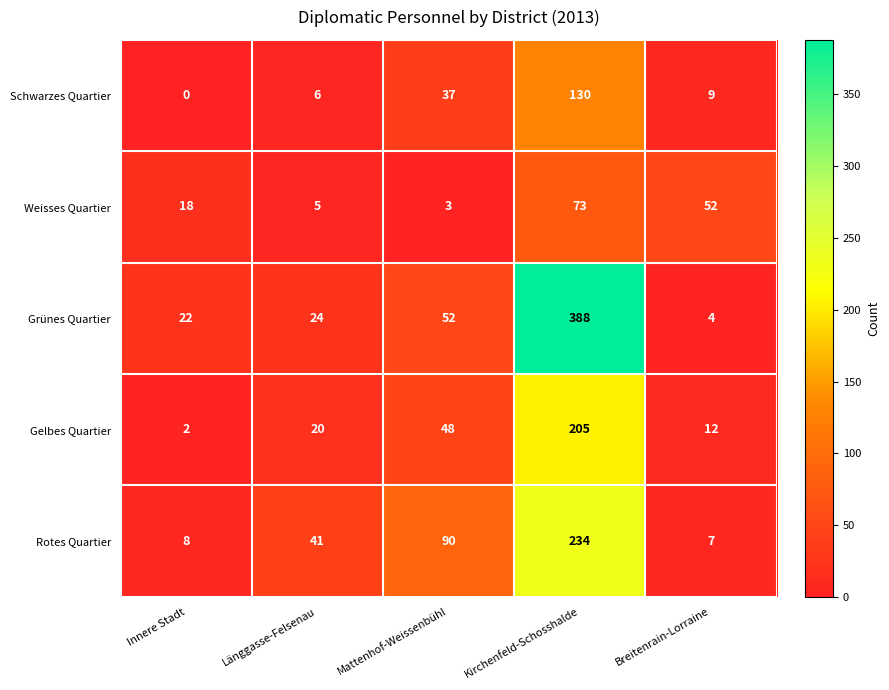

How many values in the Rotes Quartier series are below 41?

2